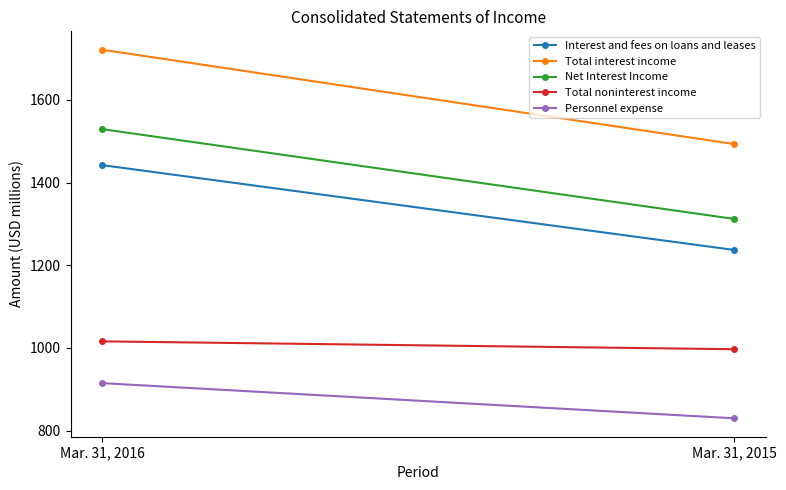

Count the number of data series in this chart.

5